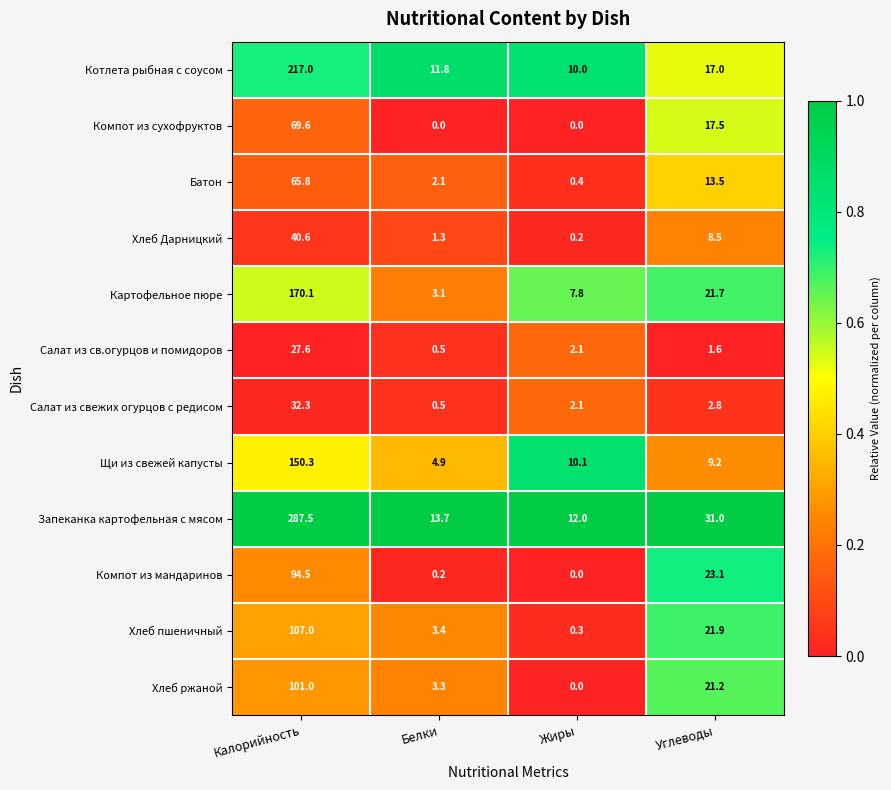

What is the greatest value displayed?

287.5